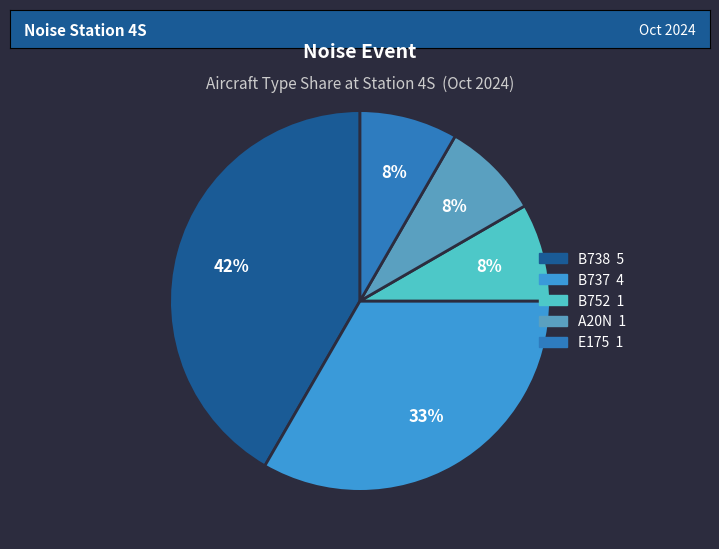

Does any single category account for the majority?

No